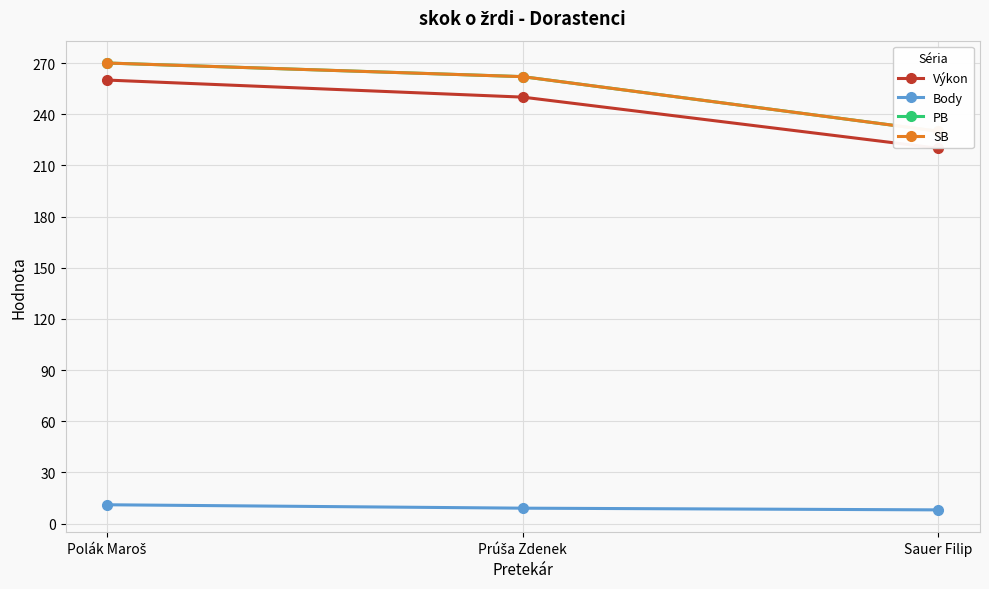

Rank the series by their maximum value, from lowest to highest.

Body, Výkon, PB, SB